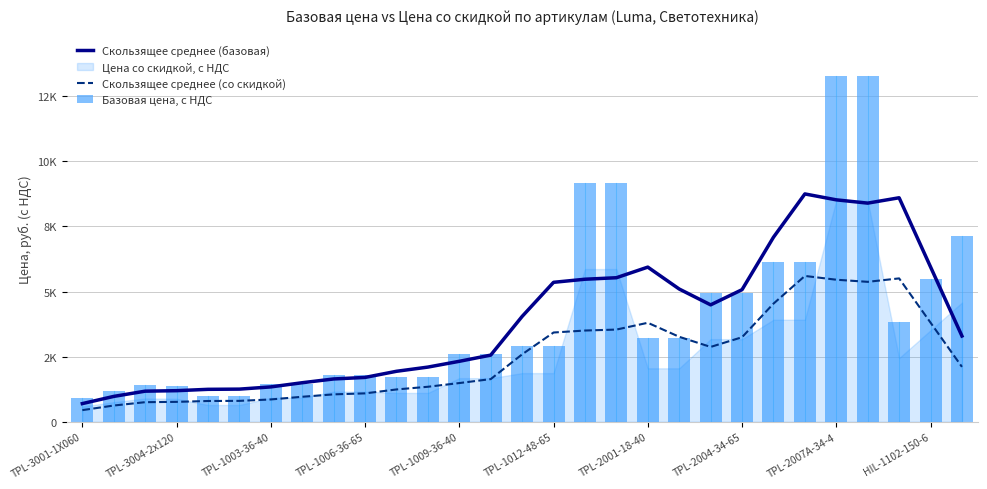

Are the bars horizontal?

No